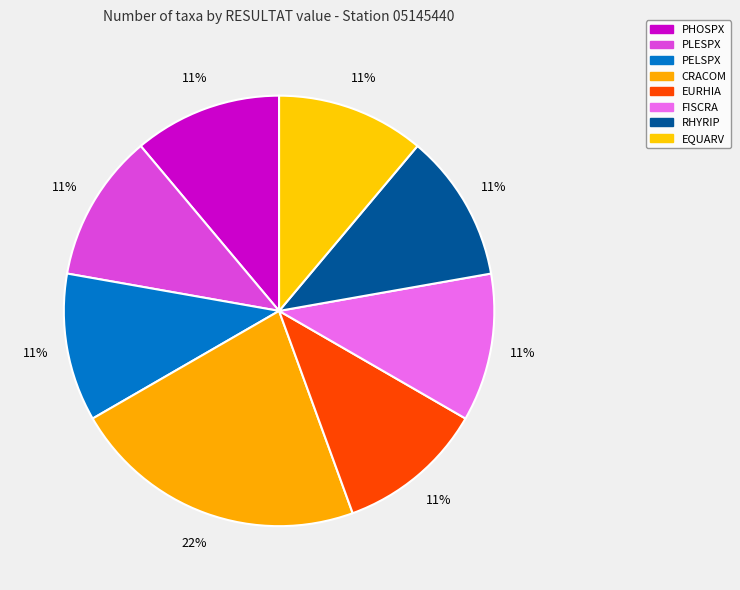

To the nearest percent, what is the combined percentage of CRACOM and PHOSPX?

33%